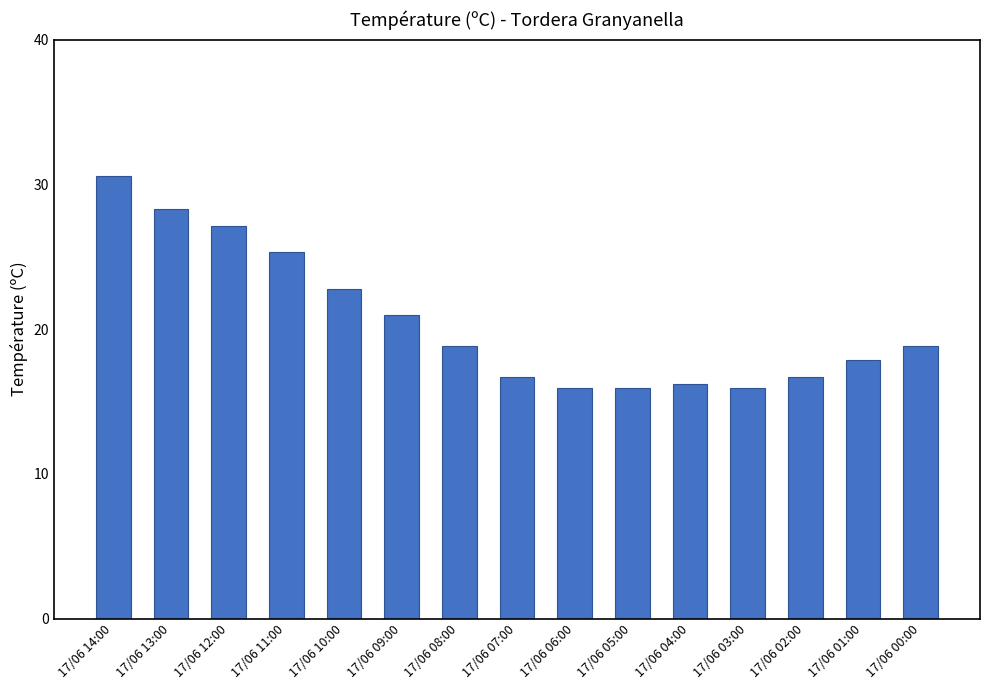

Reading left to right, transcribe all the data shown in this chart.

17/06 14:00=30.6	17/06 13:00=28.3	17/06 12:00=27.1	17/06 11:00=25.3	17/06 10:00=22.8	17/06 09:00=21.0	17/06 08:00=18.8	17/06 07:00=16.7	17/06 06:00=15.9	17/06 05:00=15.9	17/06 04:00=16.2	17/06 03:00=15.9	17/06 02:00=16.7	17/06 01:00=17.9	17/06 00:00=18.8